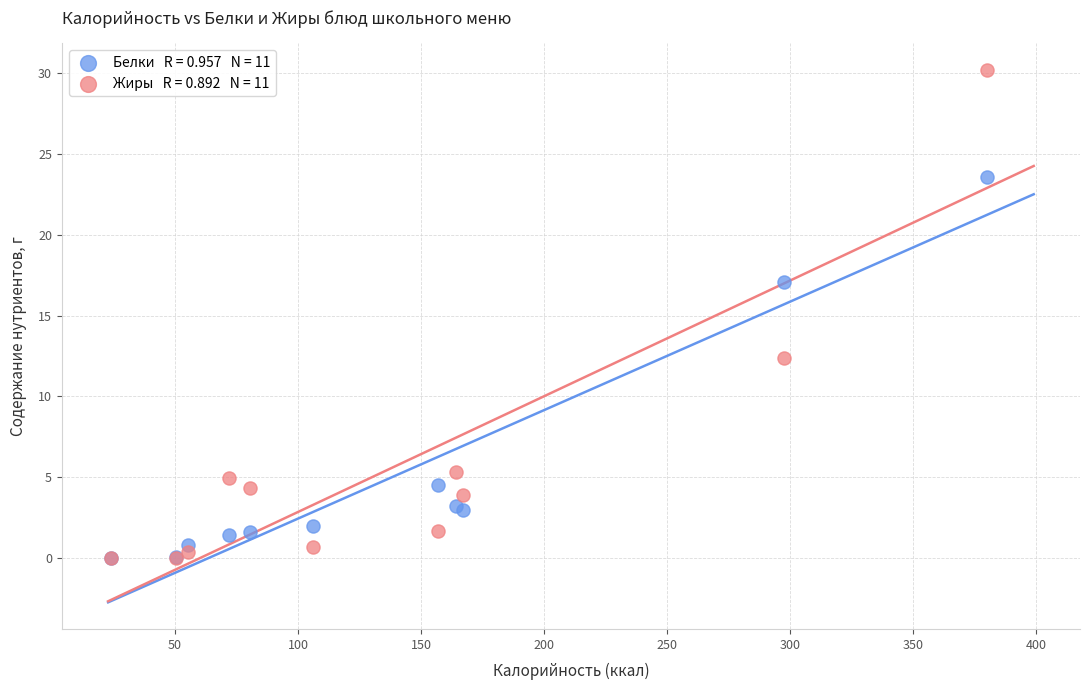

Across all series, what Y value is closest to 15?

17.1